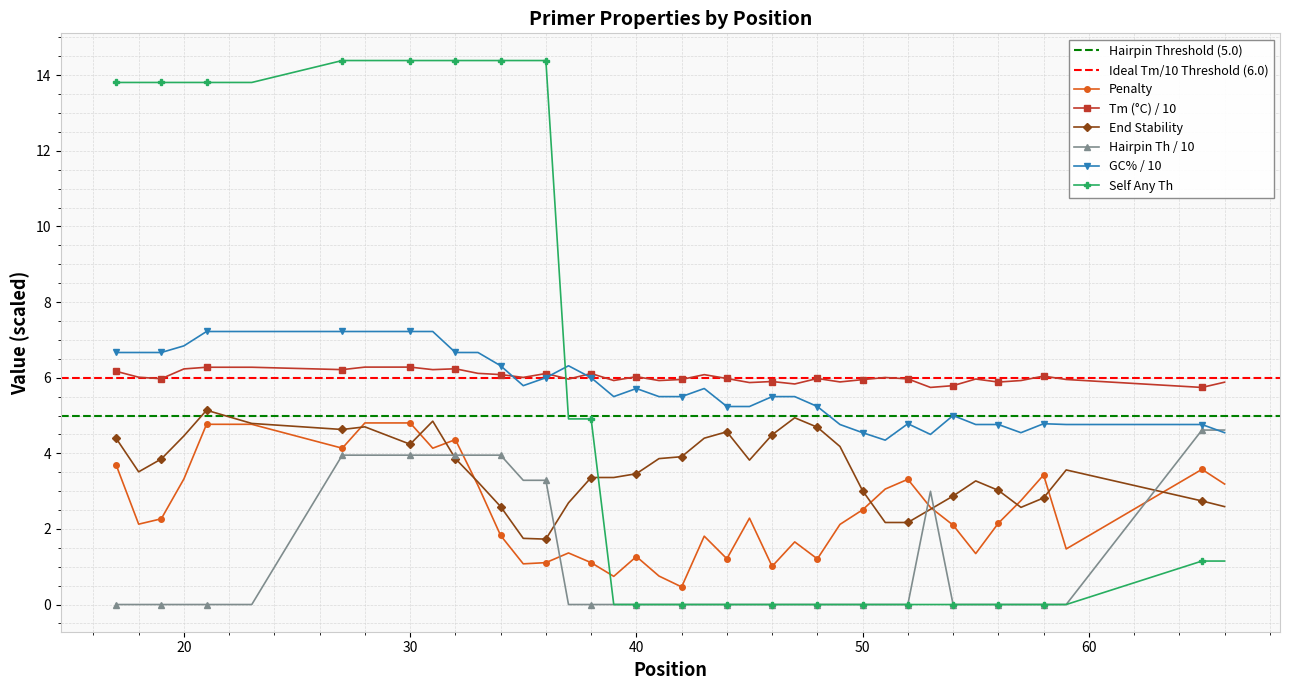

Reading left to right, list all the values displayed in this chart.

pen: 3.7	2.1	2.3	3.3	4.8	4.8	4.1	4.8	4.8	4.1	4.4	3.1	1.8	1.1	1.1	1.4	1.1	0.7	1.3	0.8	0.5	1.8	1.2	2.3	1.0	1.7	1.2	2.1	2.5	3.1	3.3	2.6	2.1	1.3	2.2	2.7	3.4	1.5	3.6	3.2
PRIMER_LEFT_0_TM: 6.2	6.0	6.0	6.2	6.3	6.3	6.2	6.3	6.3	6.2	6.2	6.1	6.1	6.0	6.1	6.0	6.1	5.9	6.0	5.9	6.0	6.1	6.0	5.9	5.9	5.8	6.0	5.9	5.9	6.0	6.0	5.7	5.8	6.0	5.9	5.9	6.0	6.0	5.7	5.9
PRIMER_LEFT_0_END_STABILITY: 4.4	3.5	3.9	4.5	5.1	4.8	4.6	4.7	4.2	4.8	3.9	3.2	2.6	1.8	1.7	2.7	3.4	3.4	3.5	3.9	3.9	4.4	4.6	3.8	4.5	4.9	4.7	4.2	3.0	2.2	2.2	2.5	2.9	3.3	3.0	2.6	2.8	3.6	2.7	2.6
PRIMER_LEFT_0_HAIRPIN_TH: 0.0	0.0	0.0	0.0	0.0	0.0	4.0	4.0	4.0	4.0	4.0	4.0	4.0	3.3	3.3	0.0	0.0	0.0	0.0	0.0	0.0	0.0	0.0	0.0	0.0	0.0	0.0	0.0	0.0	0.0	0.0	3.0	0.0	0.0	0.0	0.0	0.0	0.0	4.6	4.6
PRIMER_LEFT_0_GC_PERCENT: 6.7	6.7	6.7	6.8	7.2	7.2	7.2	7.2	7.2	7.2	6.7	6.7	6.3	5.8	6.0	6.3	6.0	5.5	5.7	5.5	5.5	5.7	5.2	5.2	5.5	5.5	5.2	4.8	4.5	4.3	4.8	4.5	5.0	4.8	4.8	4.5	4.8	4.8	4.8	4.5
PRIMER_LEFT_0_SELF_ANY_TH: 13.8	13.8	13.8	13.8	13.8	13.8	14.4	14.4	14.4	14.4	14.4	14.4	14.4	14.4	14.4	4.9	4.9	0.0	0.0	0.0	0.0	0.0	0.0	0.0	0.0	0.0	0.0	0.0	0.0	0.0	0.0	0.0	0.0	0.0	0.0	0.0	0.0	0.0	1.1	1.1